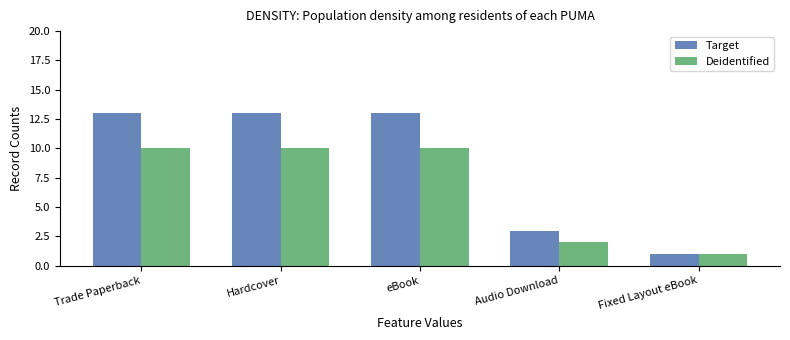

At how many categories does at least one series exceed 12?

3